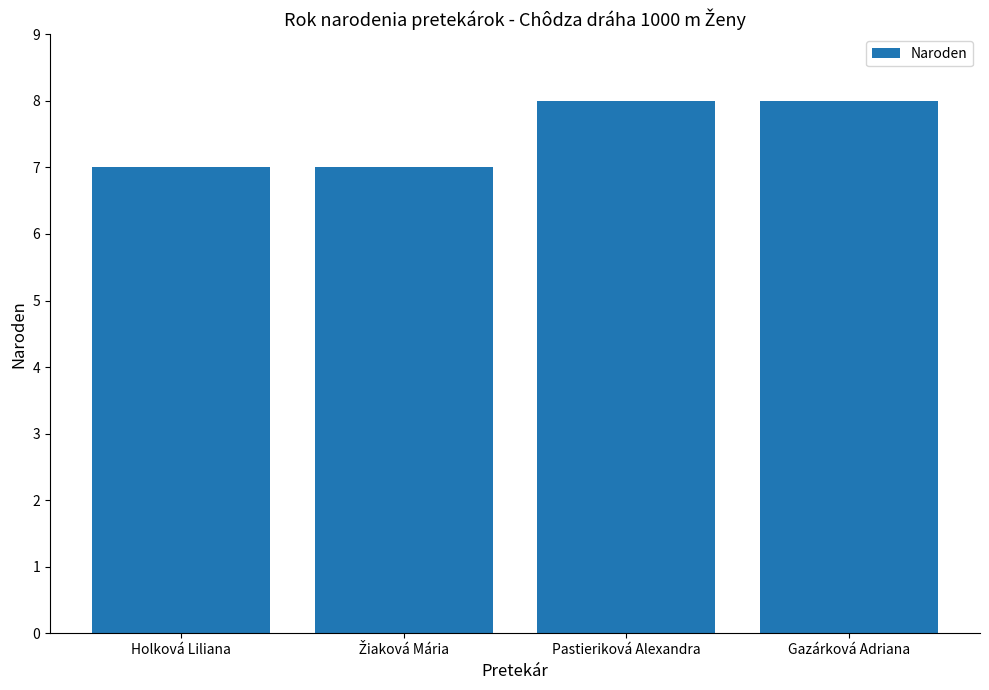

What is the label of the 4th bar from the right?

Holková Liliana